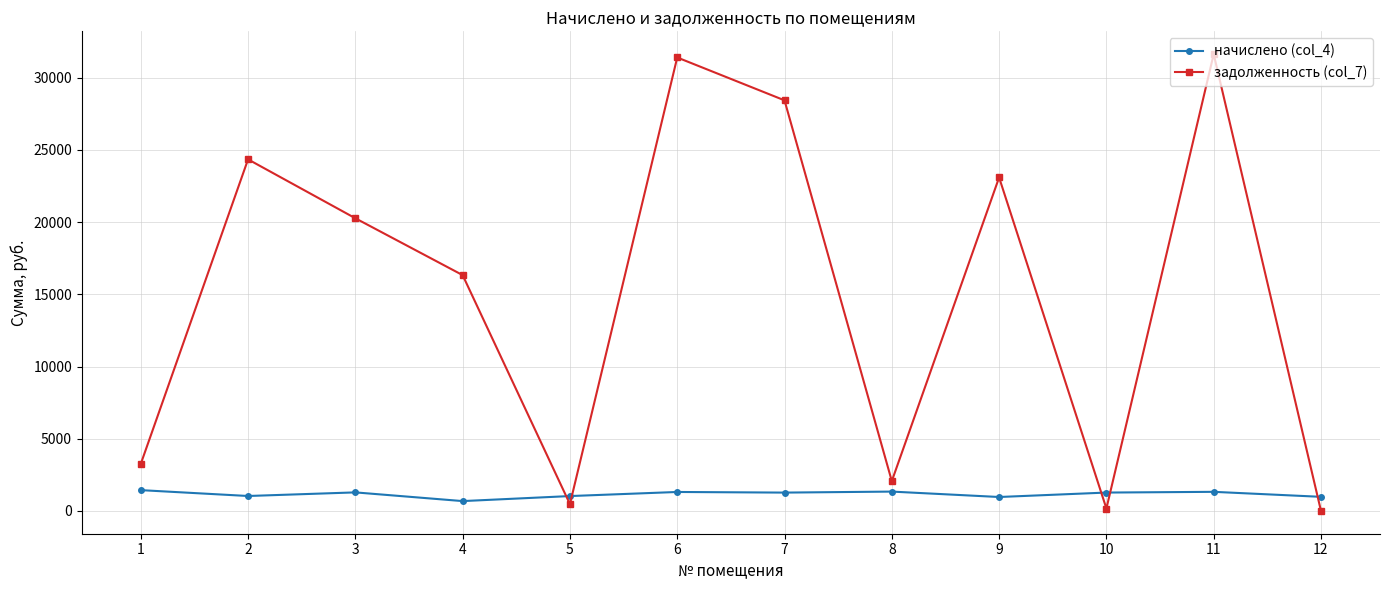

Which series has the widest spread of values?

задолженность (col_7)